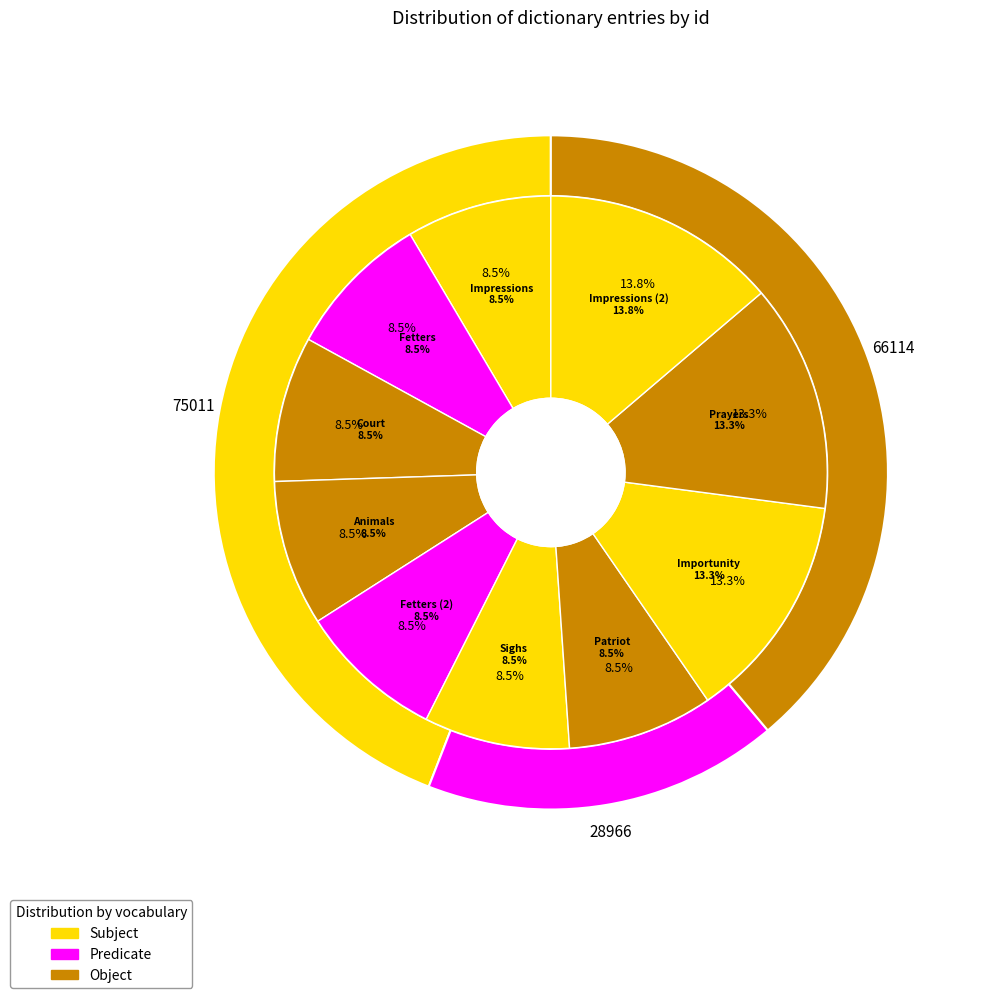

How many slices are in this pie chart?

10